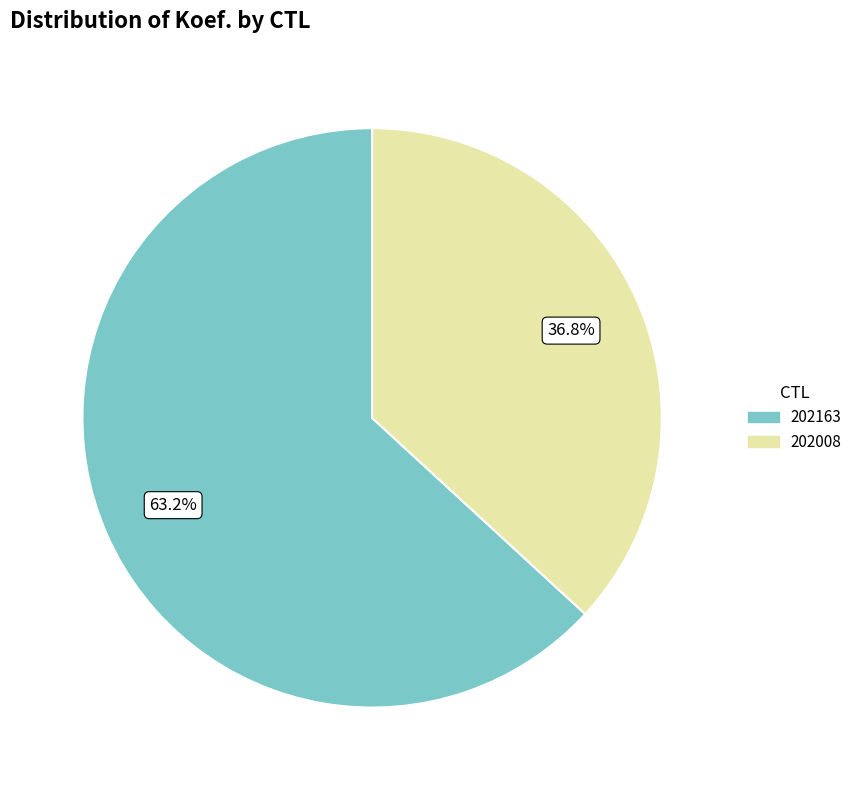

What is the largest slice in the pie chart?

202163